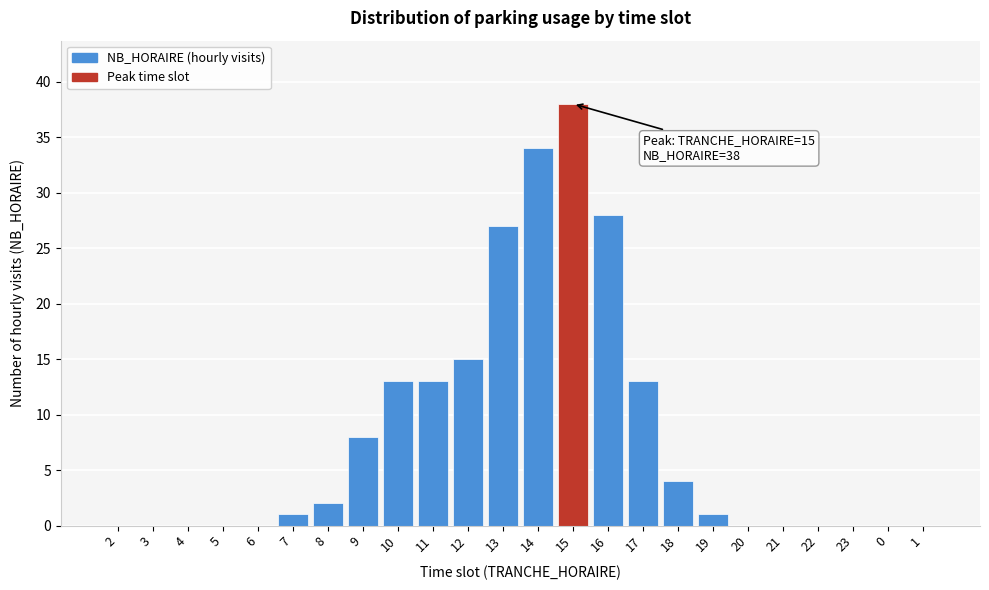

Reading left to right, what are all the values shown in this chart?

2=0	3=0	4=0	5=0	6=0	7=1	8=2	9=8	10=13	11=13	12=15	13=27	14=34	15=38	16=28	17=13	18=4	19=1	20=0	21=0	22=0	23=0	0=0	1=0